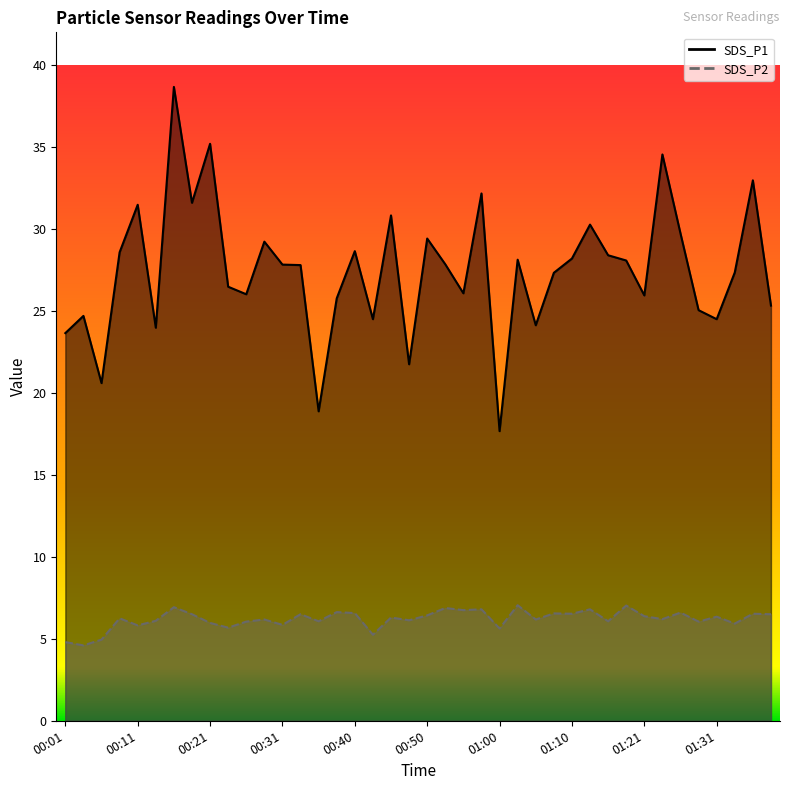

Does the chart have visible grid lines?

No